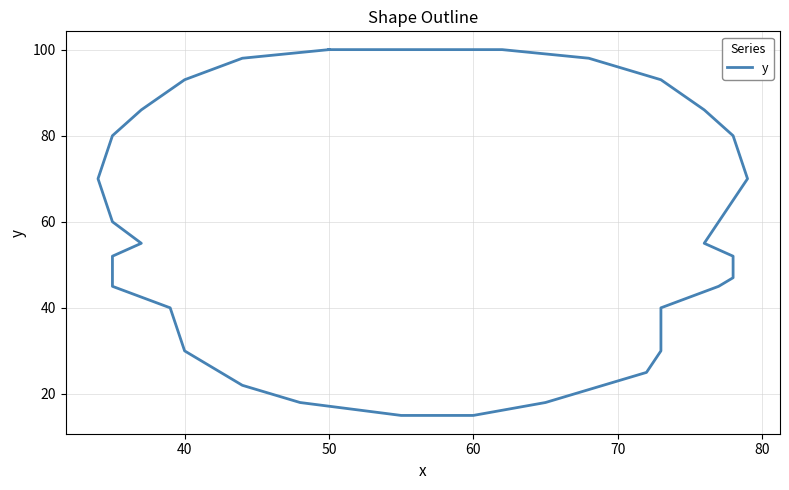

Count the number of data series in this chart.

1